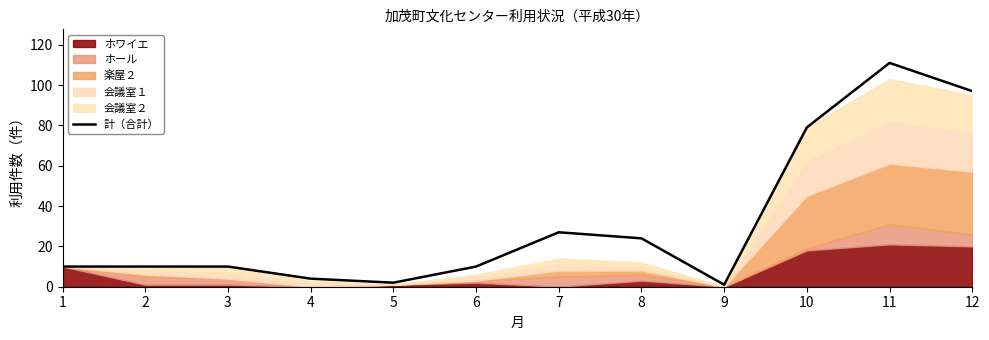

Is it true that the value at 11 is 73?

False